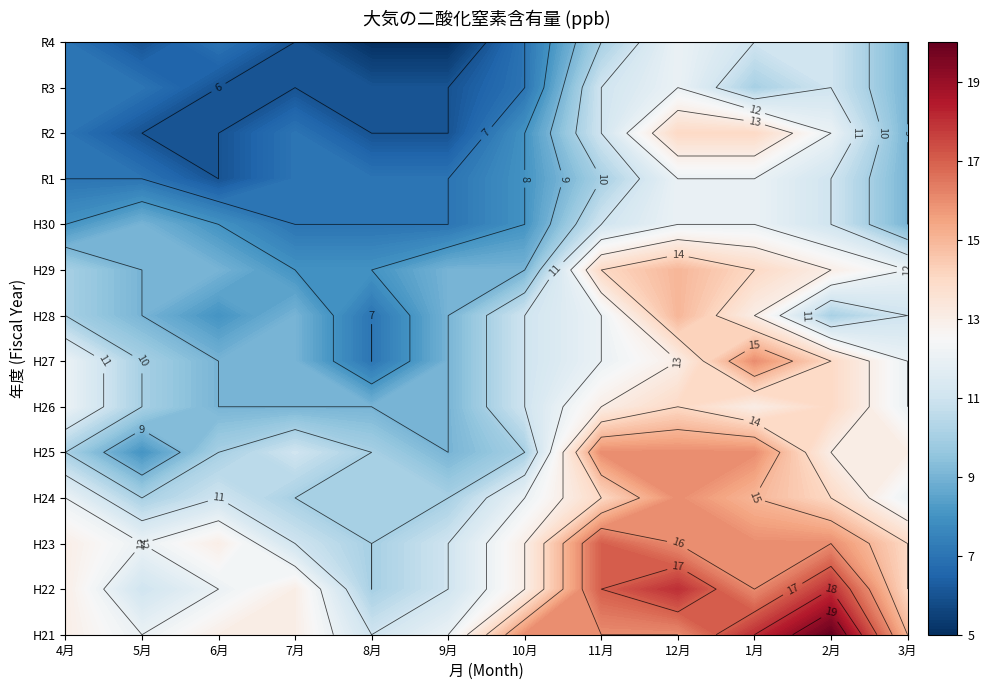

How many data points in H21 are above 15?

5